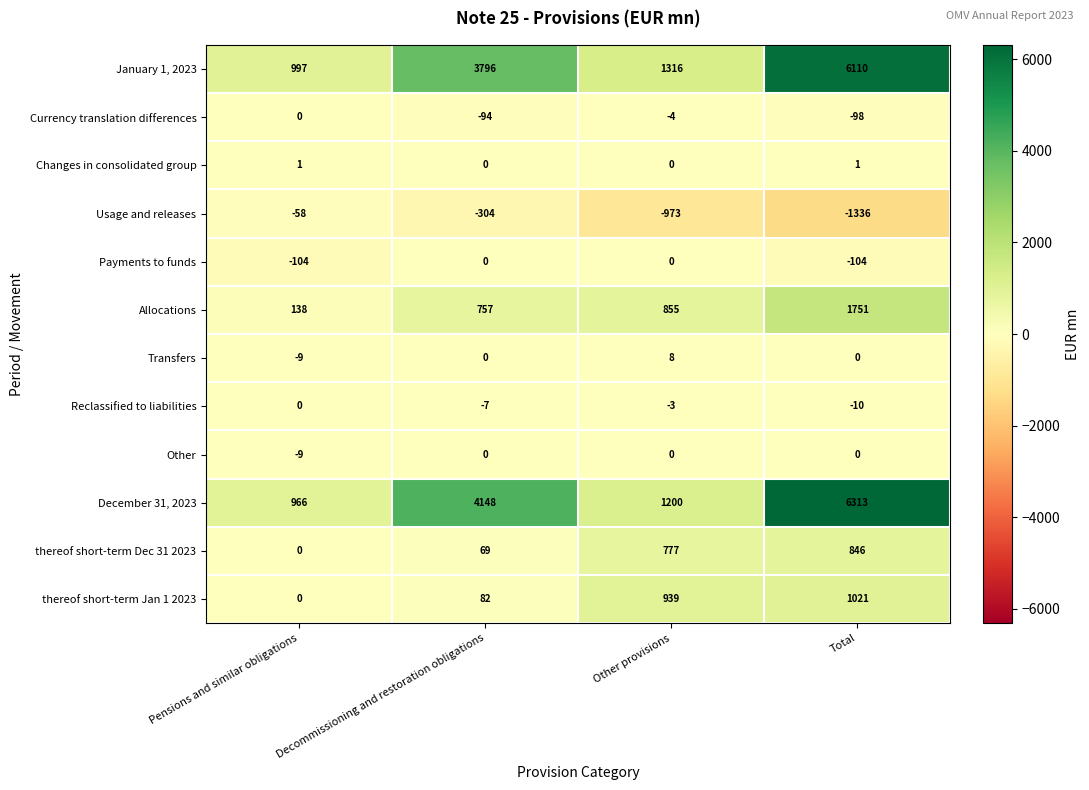

What is the difference between the maximum and minimum values in the December 31, 2023 series?

5347